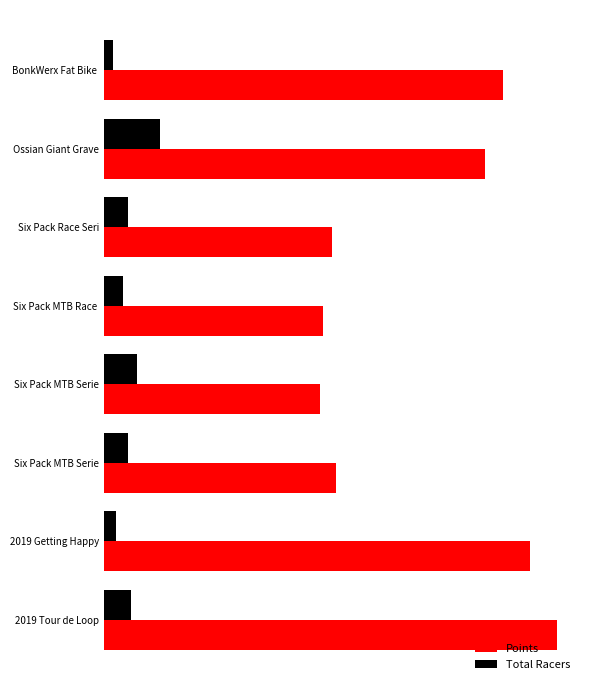

What are all the series names shown in the legend?

Points, Total Racers